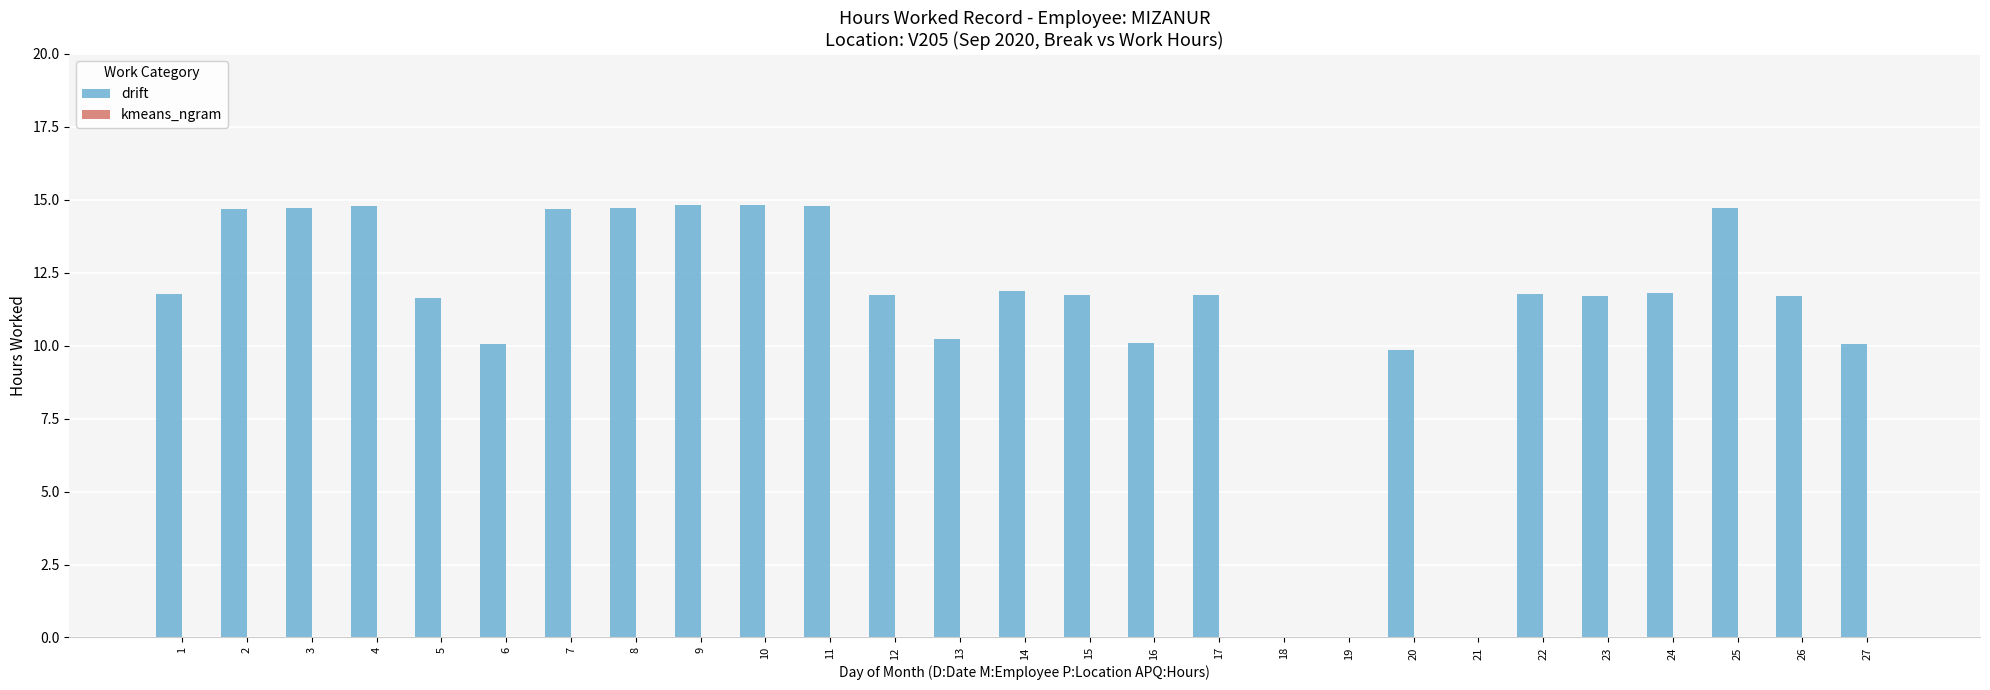

What value does the data have at 7?

14.7